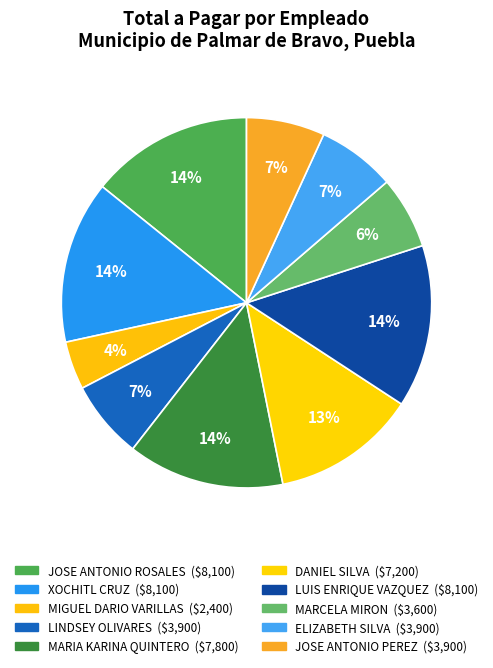

Is LUIS ENRIQUE VAZQUEZ the majority of the pie?

No